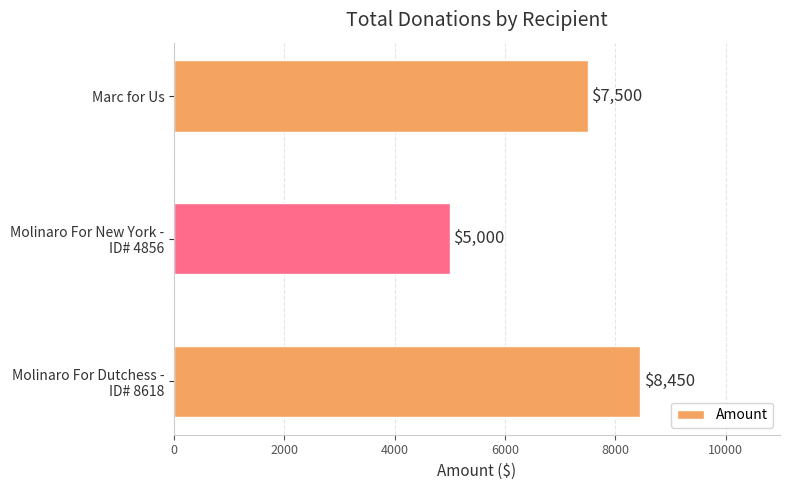

The chart shows a value of 13104 at Marc for Us. True or false?

False